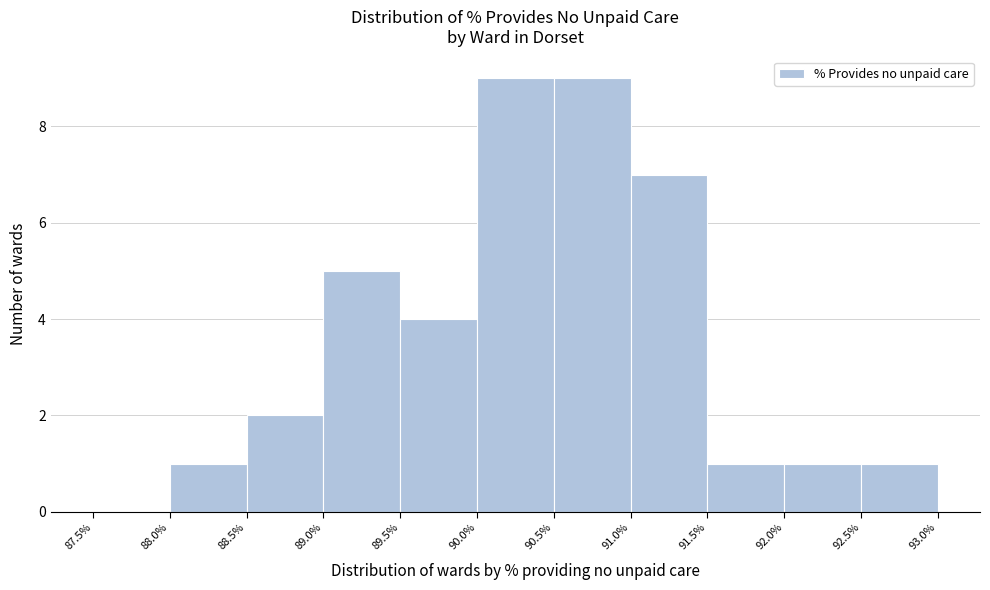

What is the height of the bar covering 90.0% to 90.5% on the x-axis? The values are not printed on the chart, so give them approximately, as read against the axis.

9